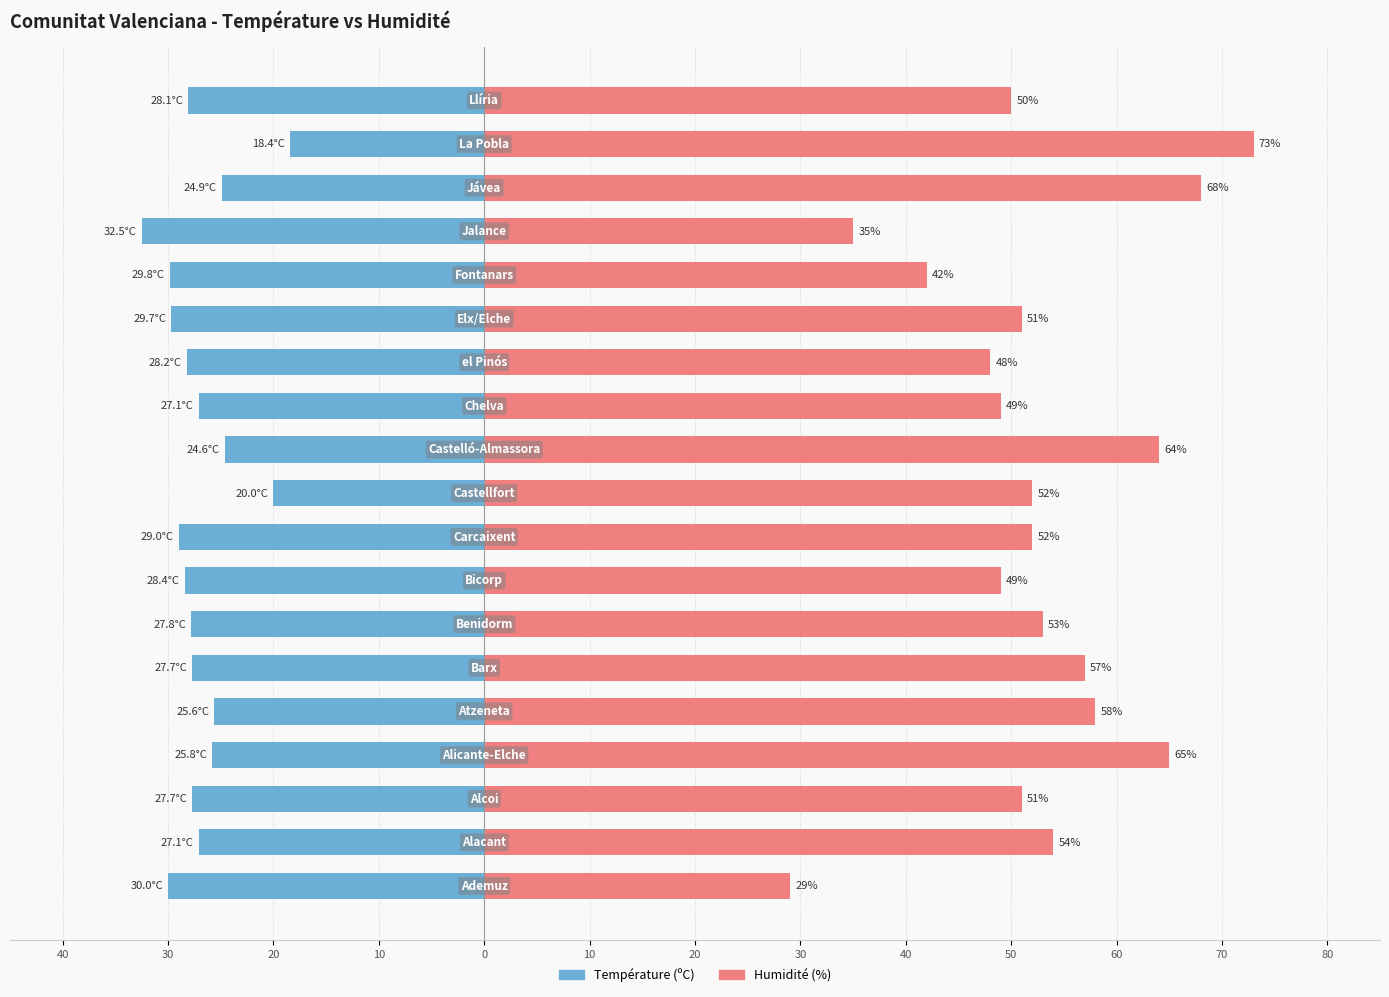

Reading left to right, transcribe all the data shown in this chart.

Température (ºC): -30.0	-27.1	-27.7	-25.8	-25.6	-27.7	-27.8	-28.4	-29.0	-20.0	-24.6	-27.1	-28.2	-29.7	-29.8	-32.5	-24.9	-18.4	-28.1
Humidité (%): 29.0	54.0	51.0	65.0	58.0	57.0	53.0	49.0	52.0	52.0	64.0	49.0	48.0	51.0	42.0	35.0	68.0	73.0	50.0